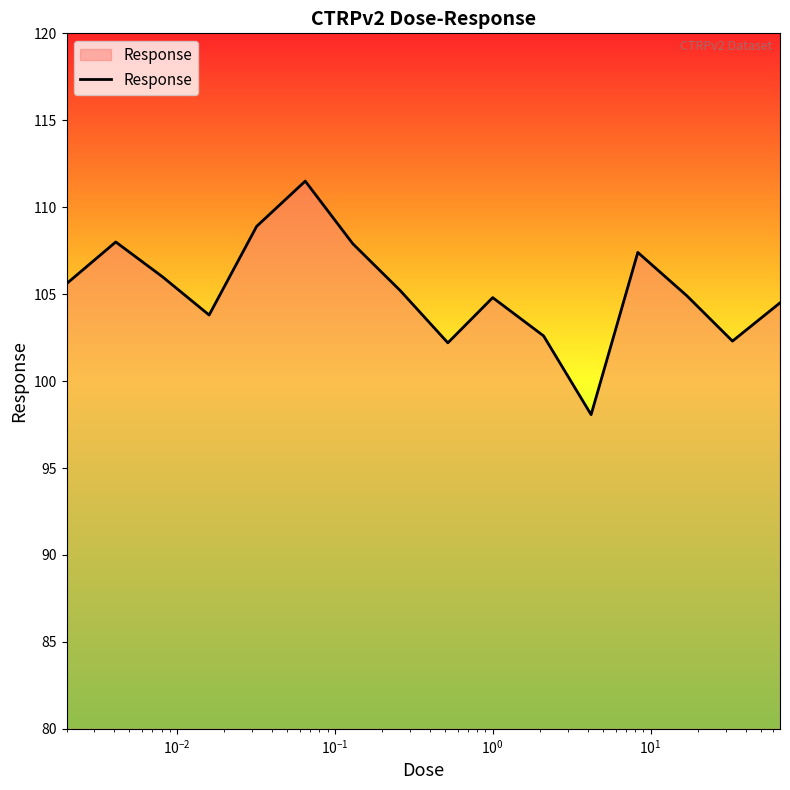

What is the smallest value displayed?

98.1